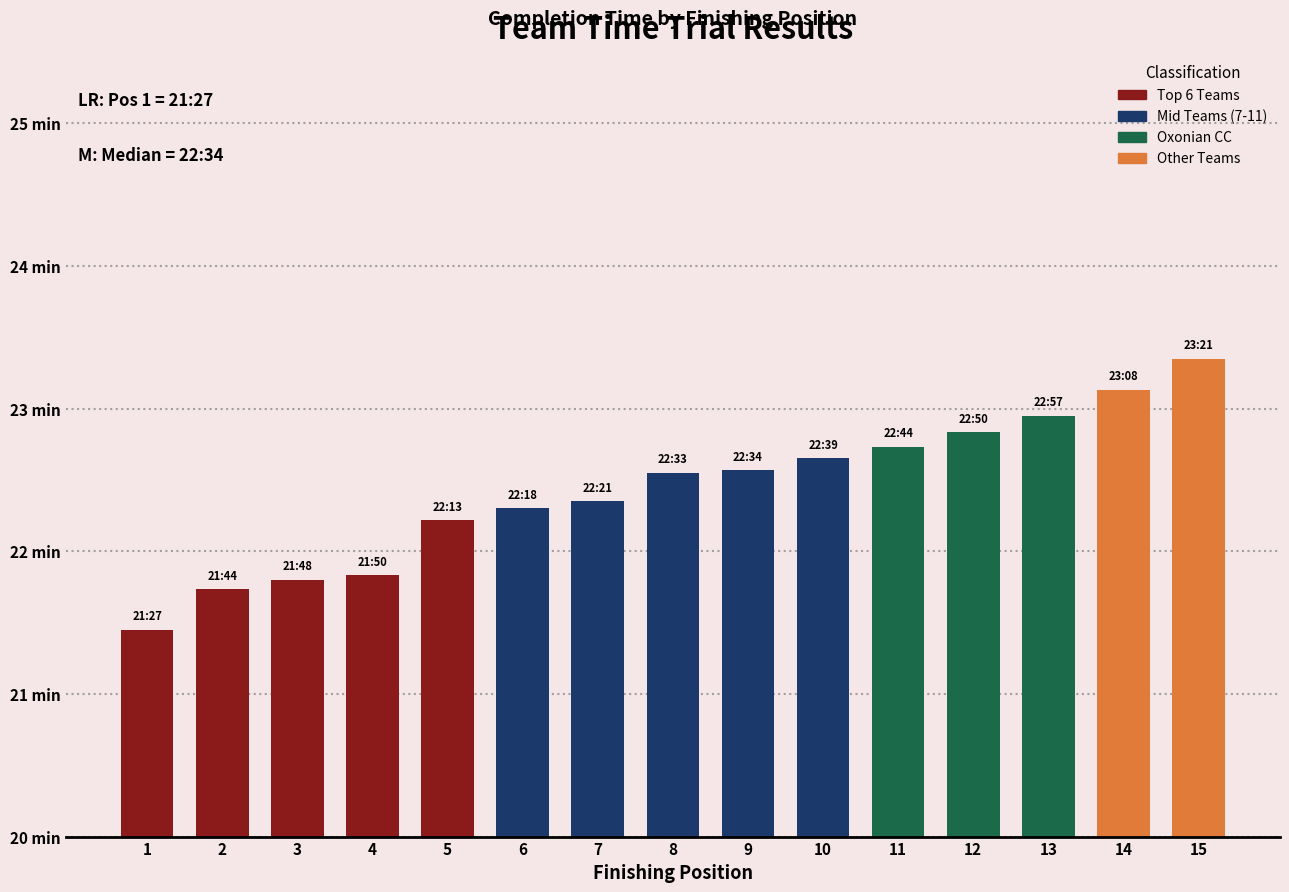

How many categories are shown in the chart?

15